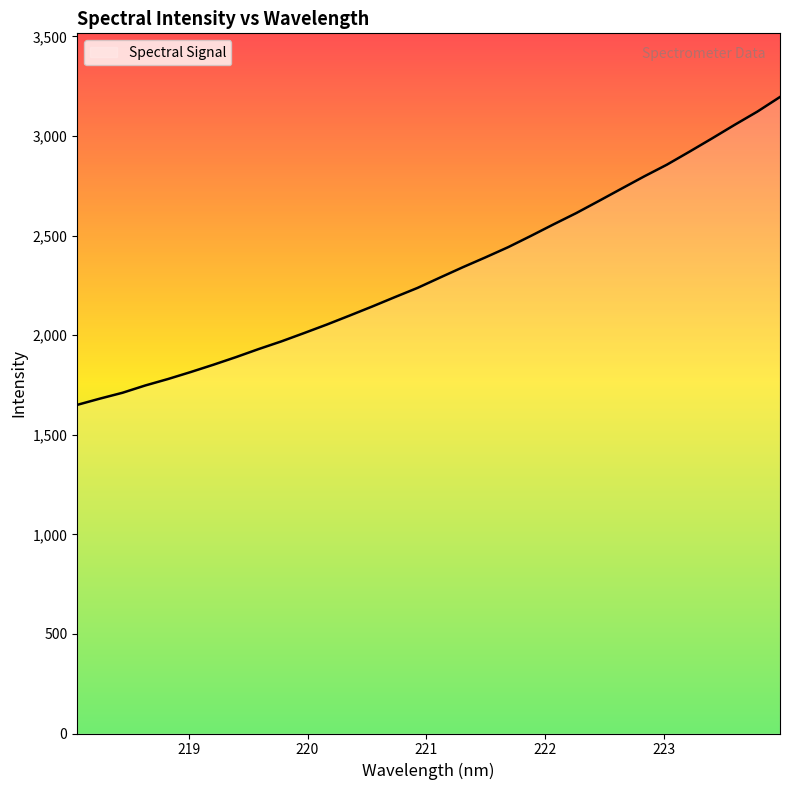

What is the smallest value displayed?

1650.0